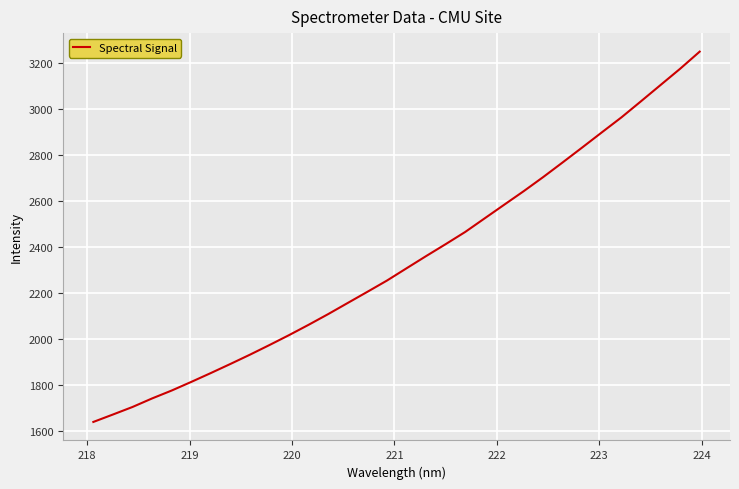

What is the greatest value displayed?

3251.3